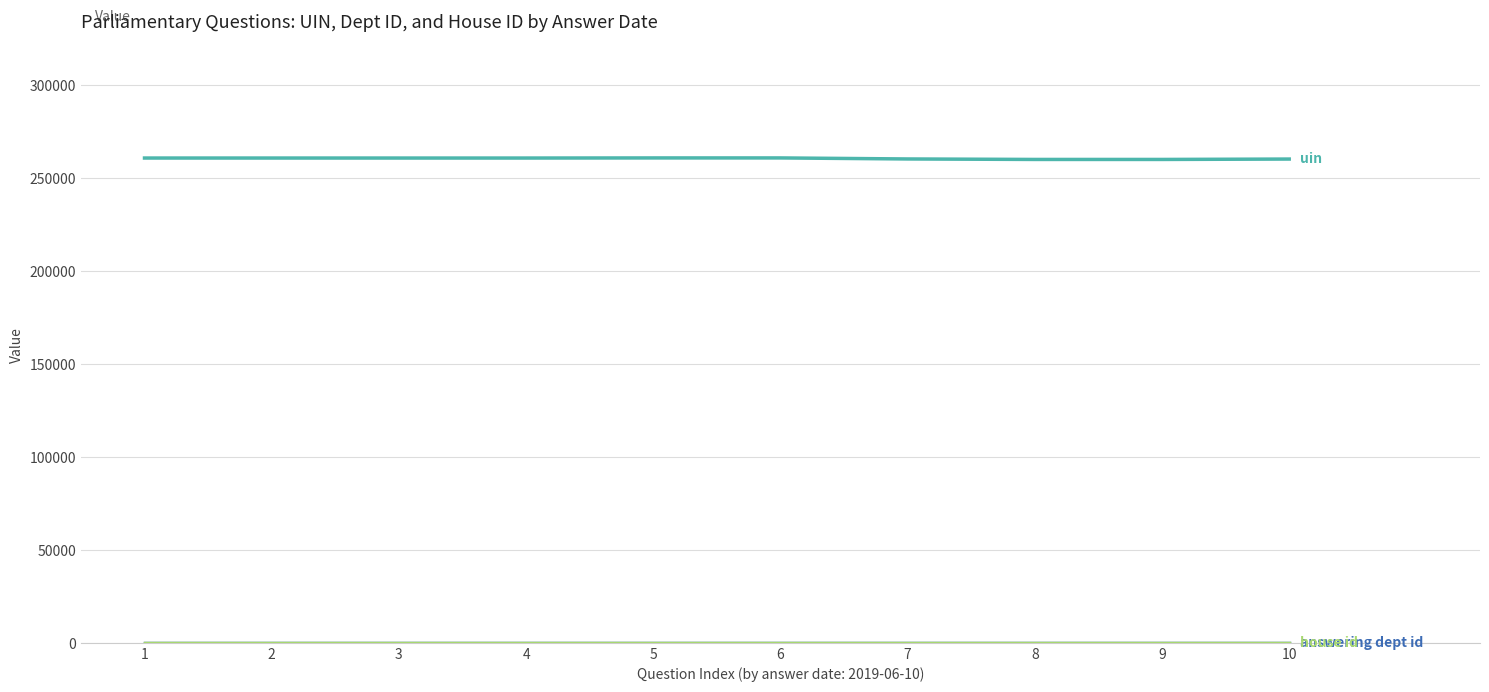

What is the greatest value displayed?

260669